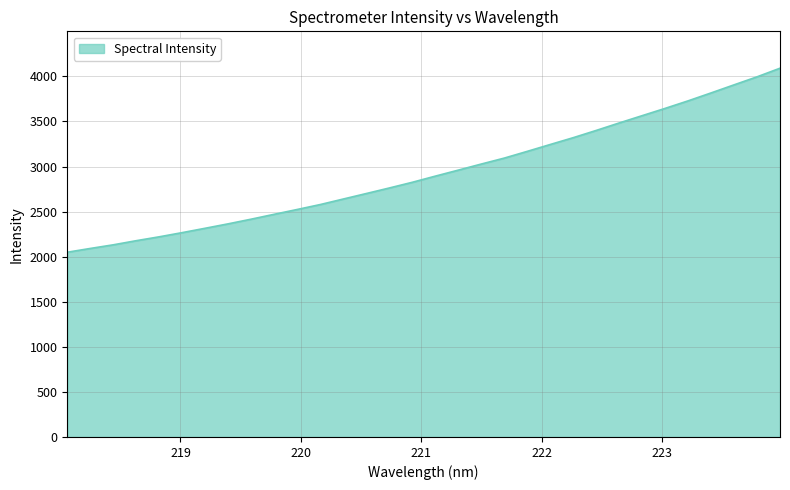

What is the greatest value displayed?

4090.7